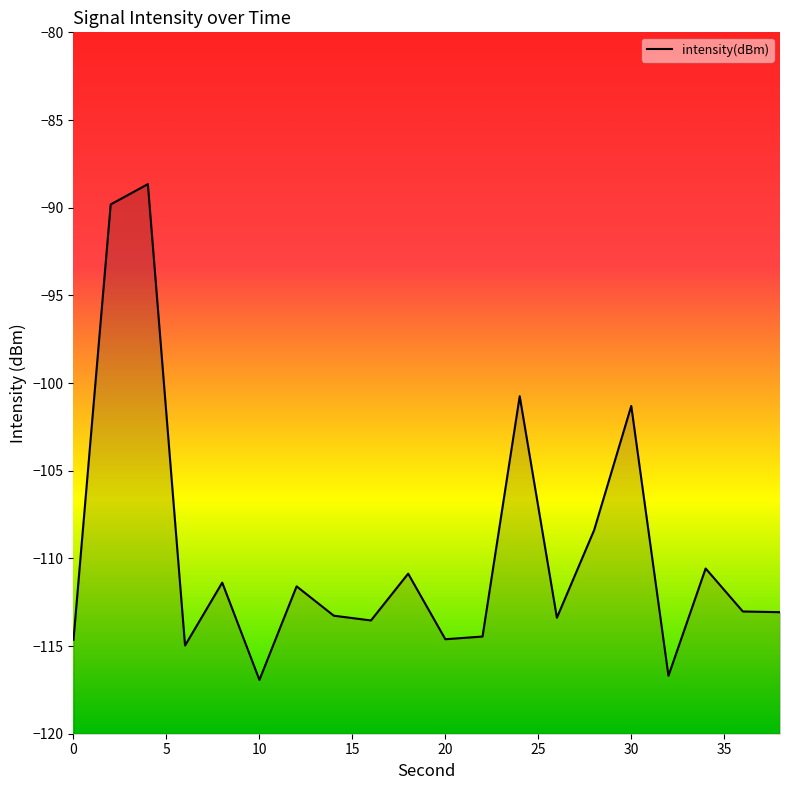

True or false: the data shows -170.7 at 30.

False